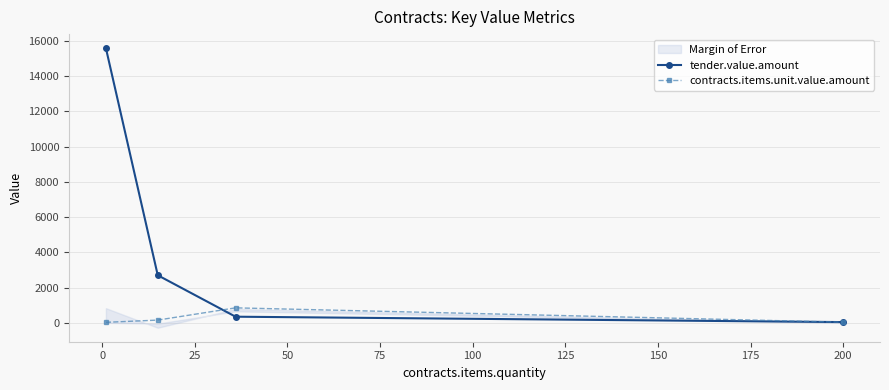

What is the highest value of the contracts.items.unit.value.amount series?

850.0